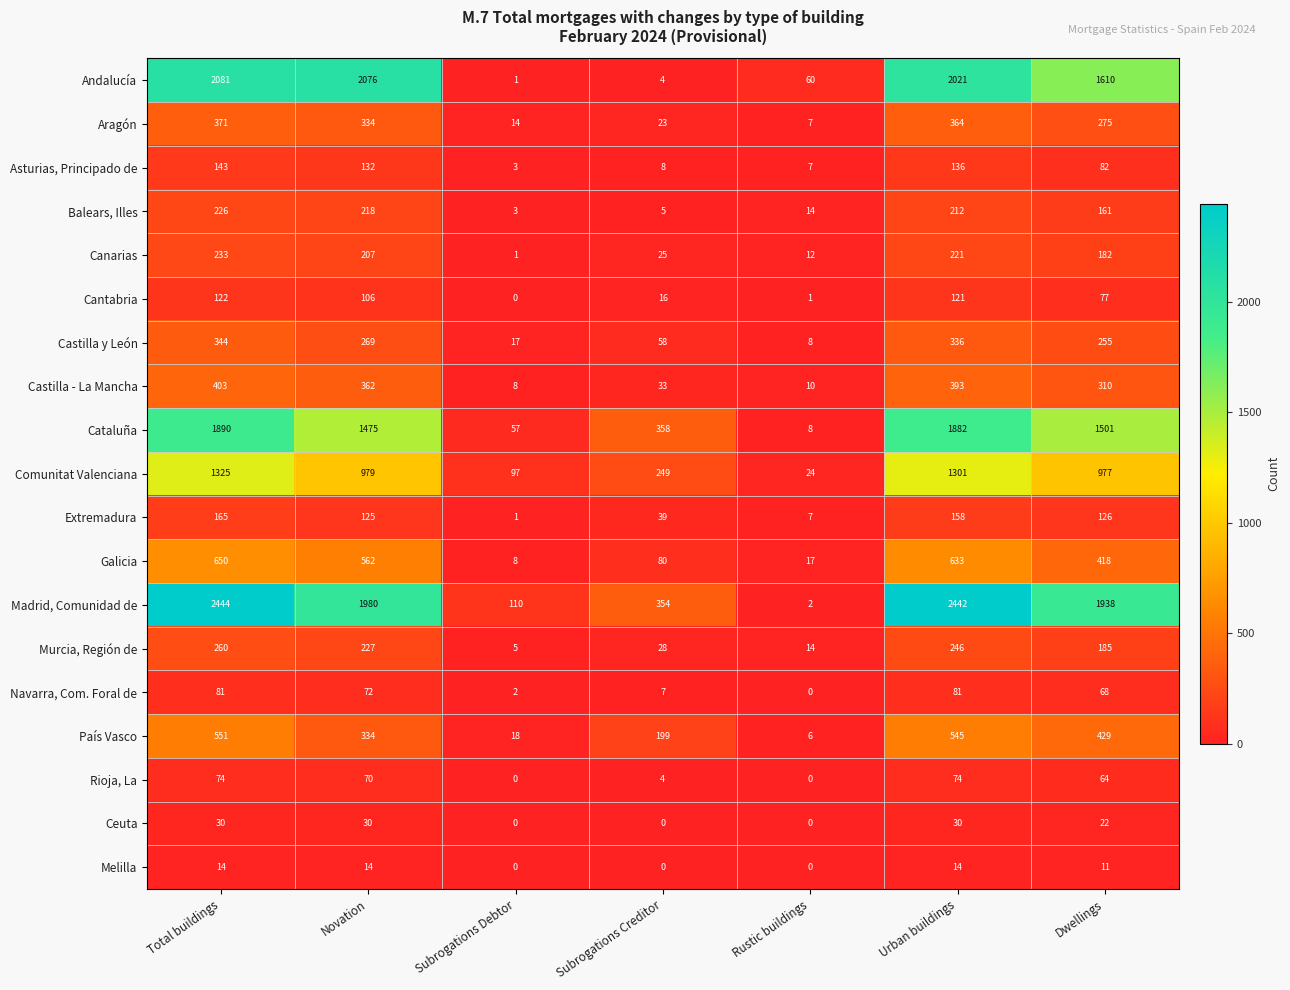

What is the sum of all País Vasco values?

2082